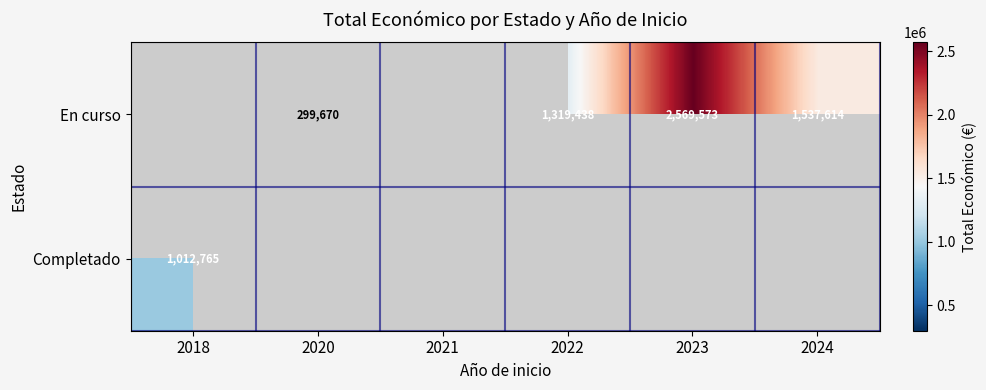

Is the value of En curso at 2023 greater than the value of Completado at 2018?

Yes